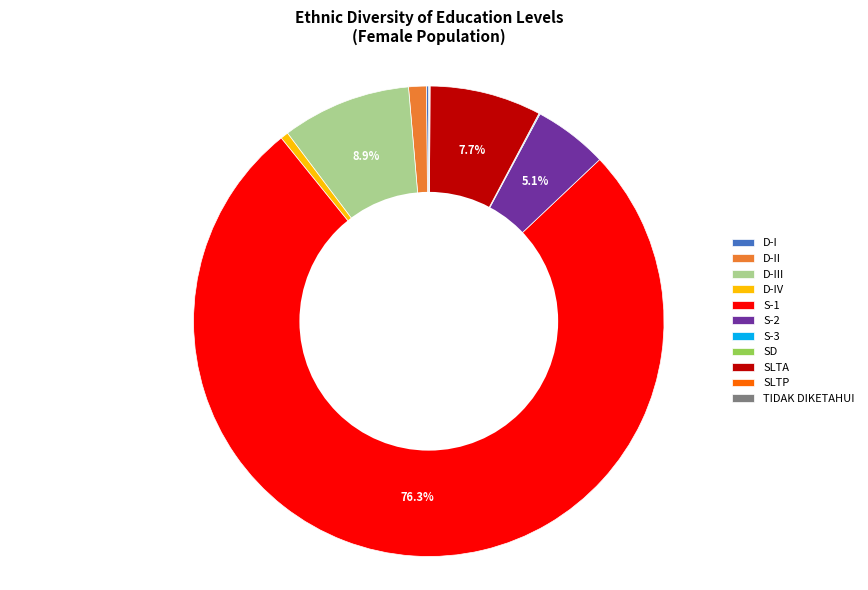

What portion of the pie excludes S-1?

23.7%